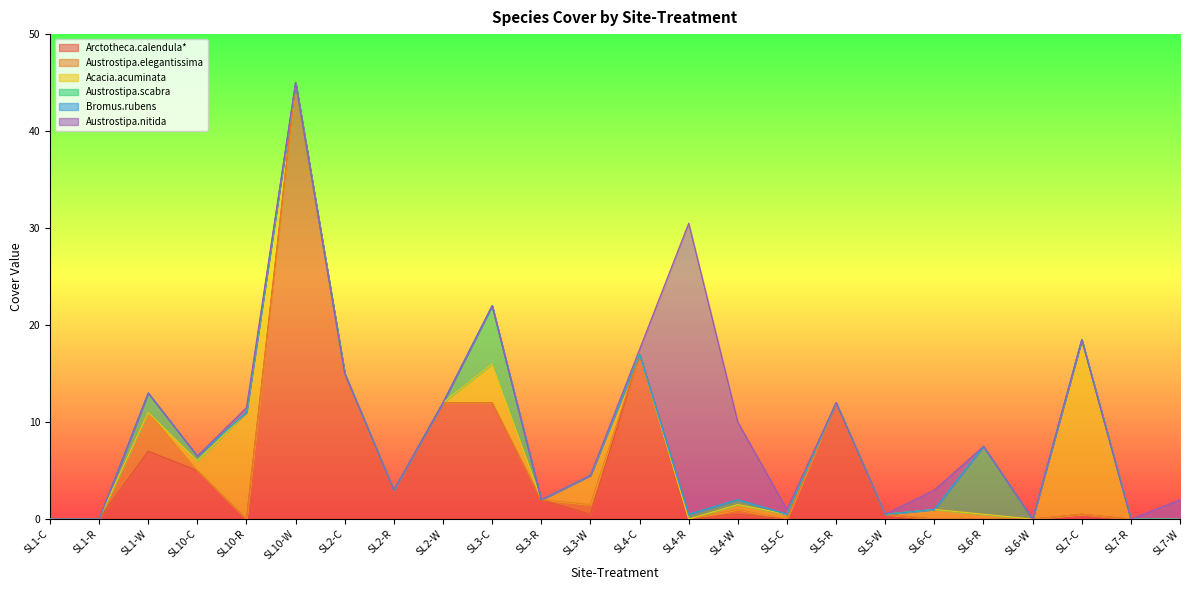

How many interior local valleys does the Acacia.acuminata series have?

2